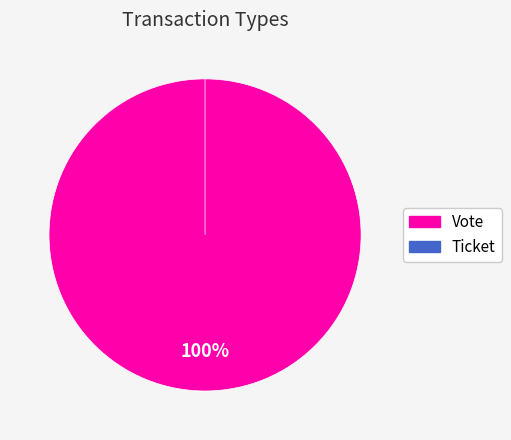

What percentage is the Vote slice, to the nearest percent?

100%